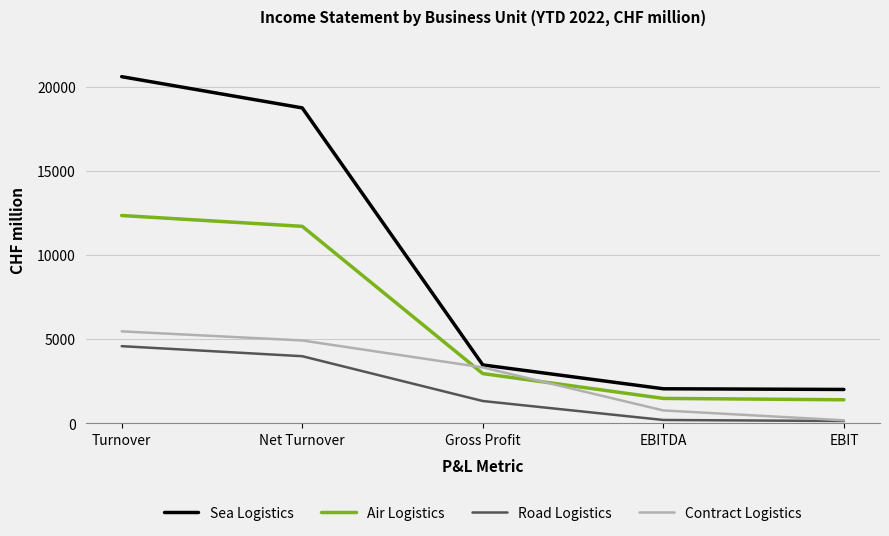

Is the value of Air Logistics at EBIT greater than the value of Sea Logistics at EBITDA?

No